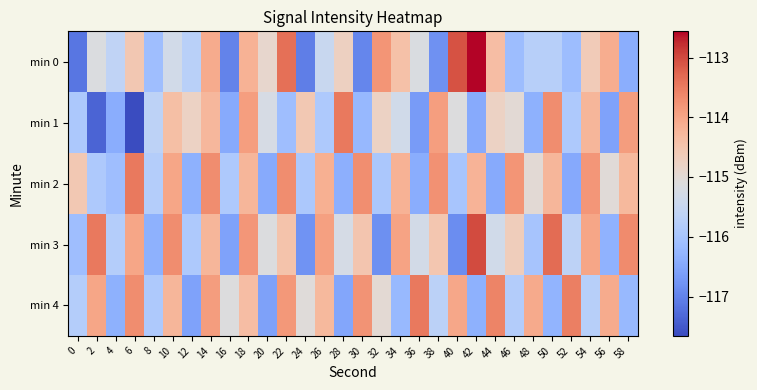

Reading left to right, what are all the values shown in this chart?

min 0: 0=-117.2	2=-115.2	4=-115.6	6=-114.5	8=-116.1	10=-115.3	12=-115.7	14=-114.1	16=-117.0	18=-114.2	20=-114.9	22=-113.4	24=-117.0	26=-115.5	28=-114.7	30=-116.9	32=-113.8	34=-114.4	36=-115.2	38=-116.8	40=-113.1	42=-112.6	44=-114.4	46=-116.1	48=-115.8	50=-115.8	52=-116.1	54=-114.6	56=-114.1	58=-116.4
min 1: 0=-115.9	2=-117.4	4=-116.4	6=-117.7	8=-115.7	10=-114.4	12=-114.8	14=-114.3	16=-116.5	18=-113.9	20=-115.2	22=-116.1	24=-114.6	26=-115.9	28=-113.5	30=-116.2	32=-114.8	34=-115.3	36=-116.7	38=-113.9	40=-115.1	42=-116.5	44=-114.8	46=-115.0	48=-116.3	50=-113.7	52=-115.9	54=-114.2	56=-116.6	58=-113.9
min 2: 0=-114.6	2=-115.9	4=-116.1	6=-113.5	8=-115.8	10=-114.0	12=-116.3	14=-113.7	16=-115.9	18=-114.2	20=-116.5	22=-113.7	24=-115.9	26=-114.1	28=-116.4	30=-113.7	32=-115.9	34=-114.2	36=-116.4	38=-113.7	40=-116.0	42=-114.2	44=-116.4	46=-113.8	48=-115.0	50=-114.2	52=-116.5	54=-113.8	56=-115.0	58=-114.3
min 3: 0=-116.1	2=-113.5	4=-115.8	6=-114.0	8=-116.3	10=-113.7	12=-115.9	14=-114.2	16=-116.6	18=-113.8	20=-115.1	22=-114.5	24=-116.8	26=-113.9	28=-115.3	30=-114.5	32=-116.8	34=-114.0	36=-115.3	38=-114.5	40=-116.9	42=-113.0	44=-115.3	46=-114.7	48=-116.0	50=-113.3	52=-115.7	54=-114.0	56=-116.3	58=-113.7
min 4: 0=-115.8	2=-114.0	4=-116.3	6=-113.7	8=-115.9	10=-114.2	12=-116.6	14=-113.9	16=-115.1	18=-114.4	20=-116.6	22=-113.8	24=-115.1	26=-114.3	28=-116.5	30=-113.8	32=-115.0	34=-116.2	36=-113.5	38=-115.7	40=-114.0	42=-116.4	44=-113.6	46=-115.8	48=-114.1	50=-116.3	52=-113.5	54=-115.8	56=-114.1	58=-116.2